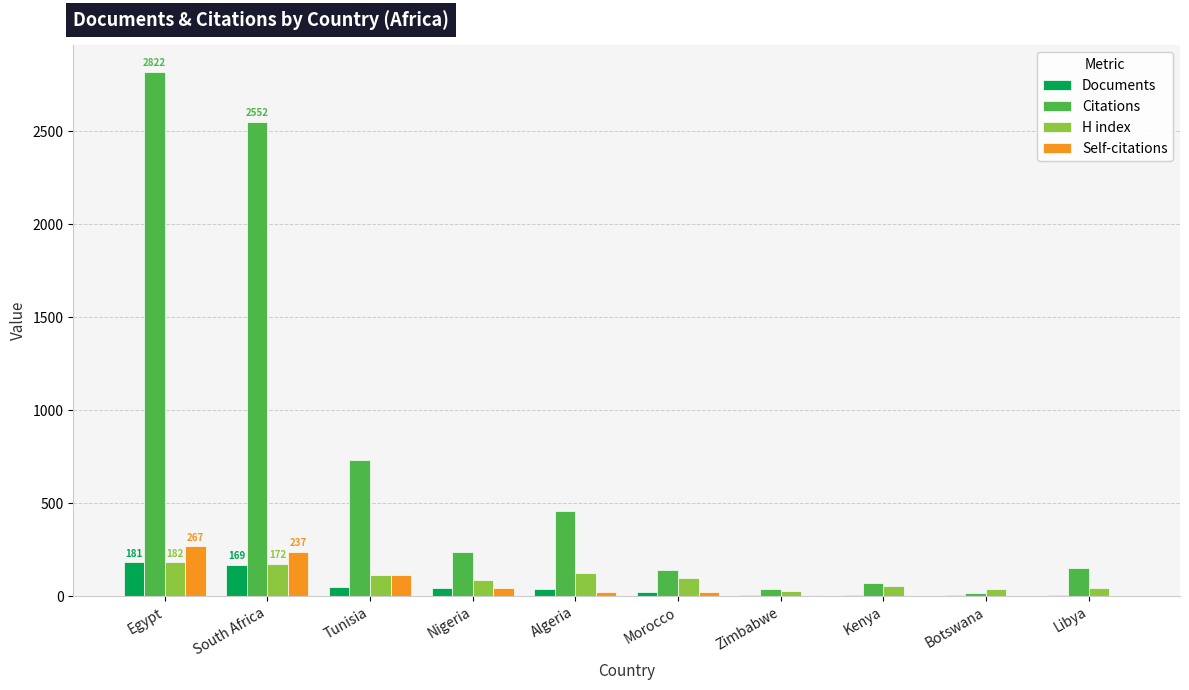

Are the bars horizontal?

No